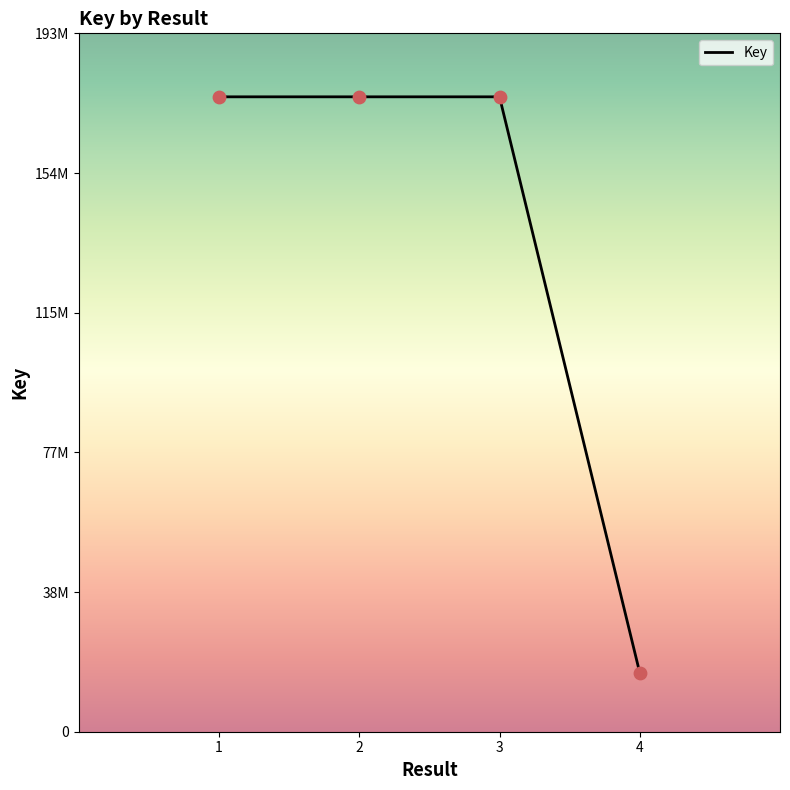

What is the ratio of the value at 2 to the value at 1?

1.0